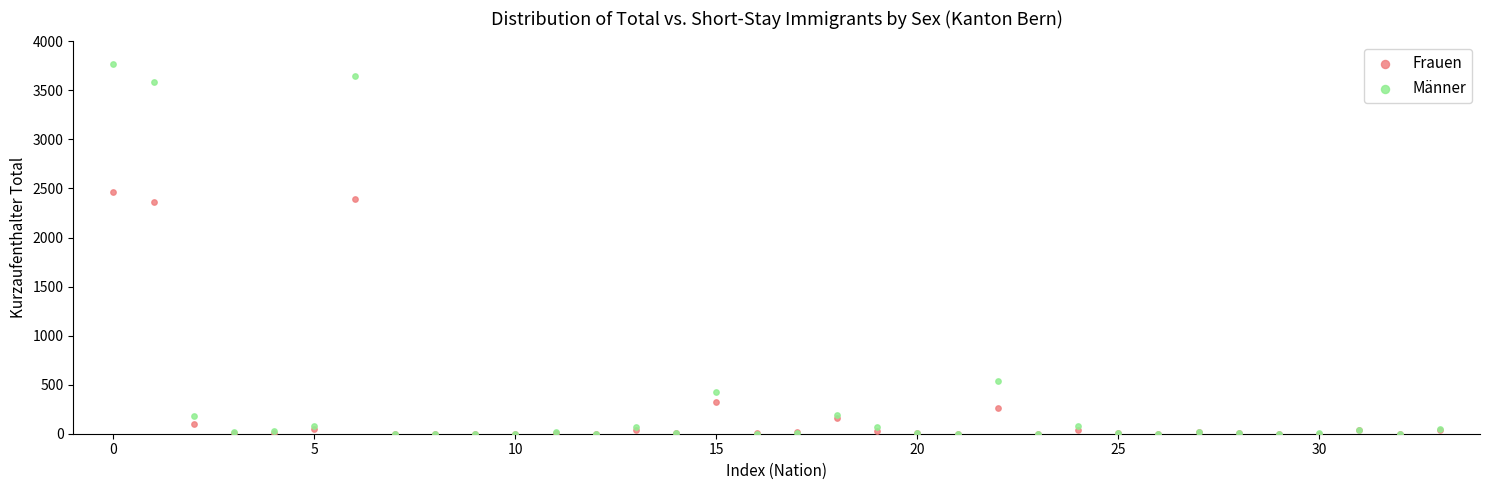

In the Frauen series, what Y value is closest to 1230?

320